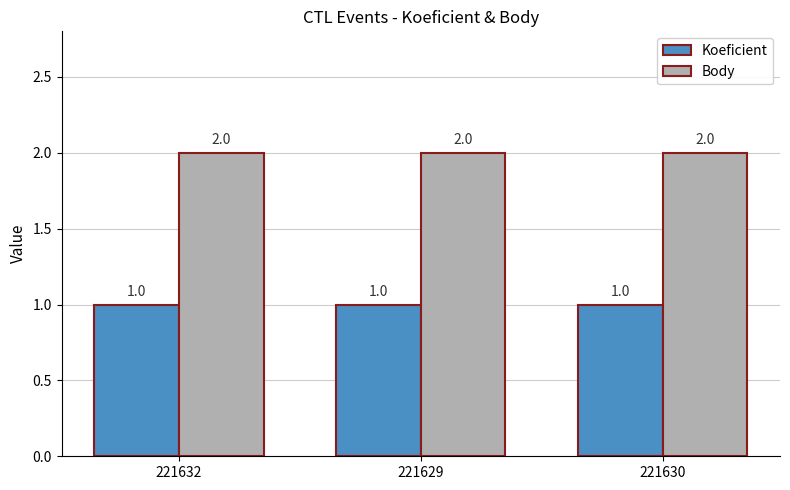

Is it true that Body equals 3 at 221629?

False